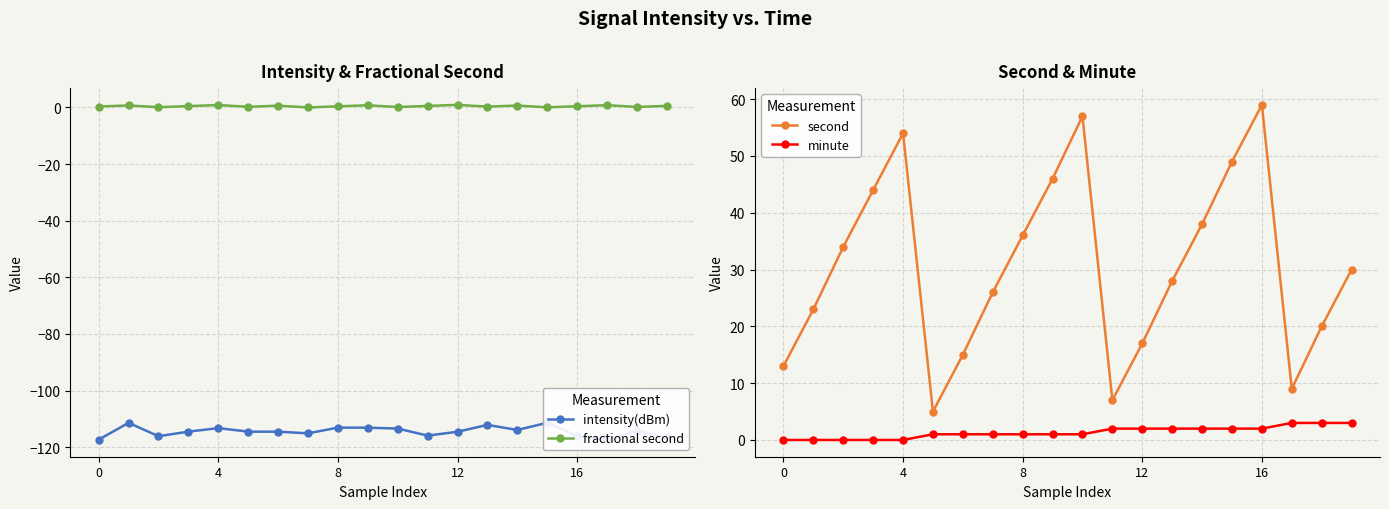

What are all the series names shown in the legend?

intensity(dBm), fractional second, second, minute